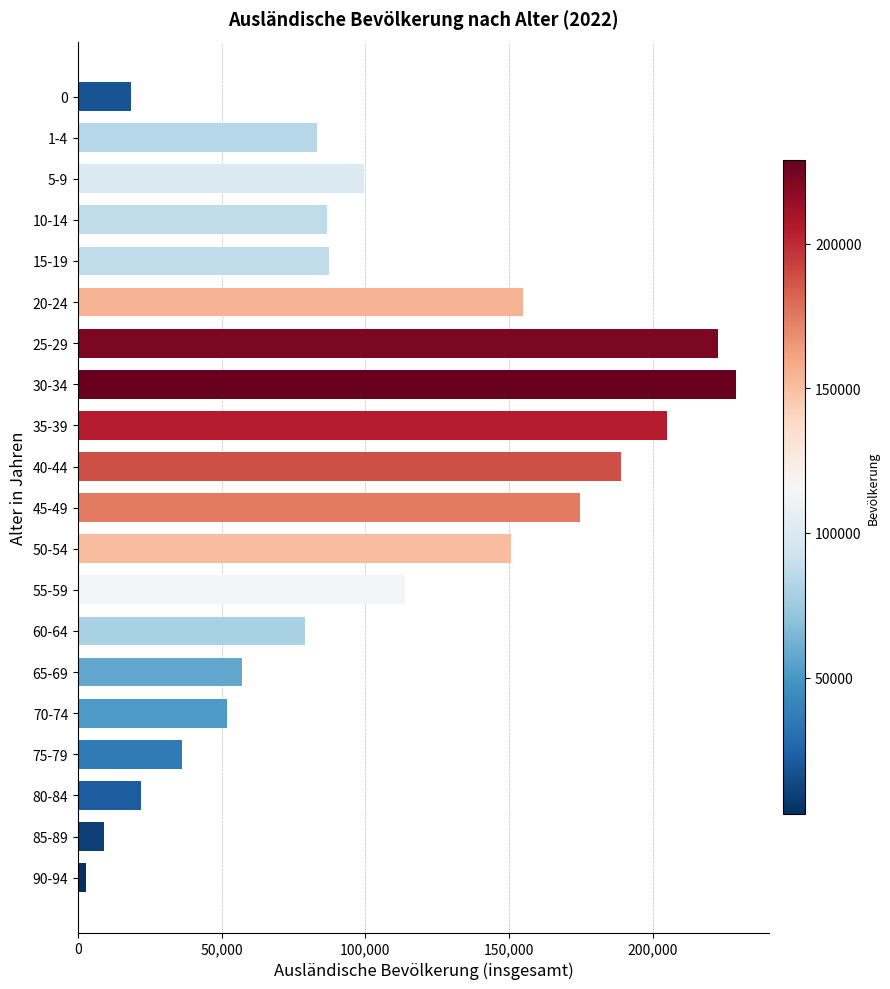

What value does the data have at 40-44, to the nearest 100?

189000